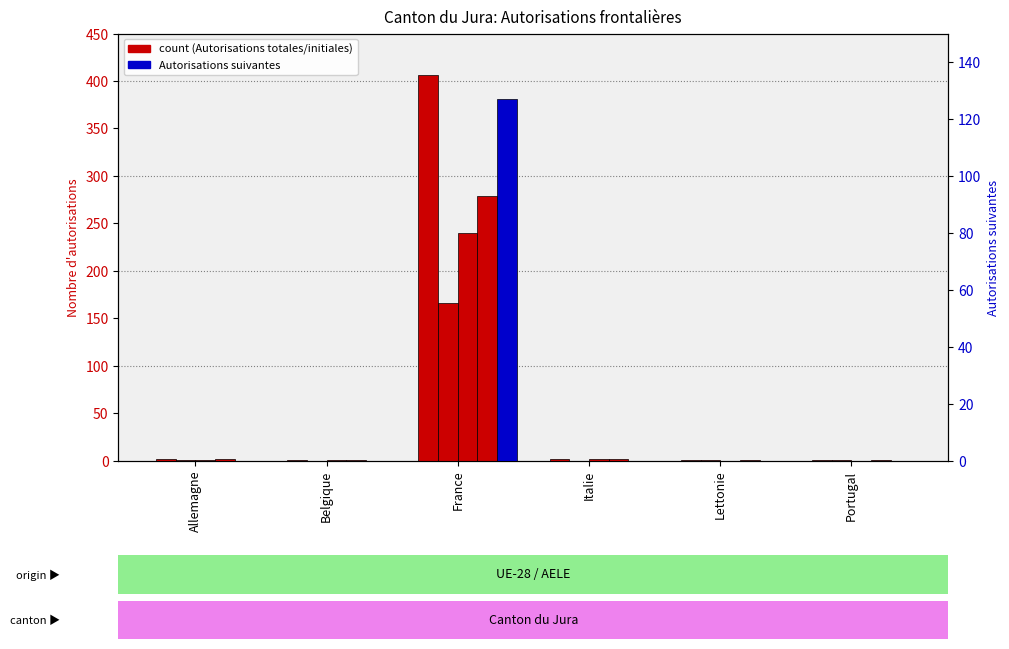

What is the total value across all series at Belgique?

1